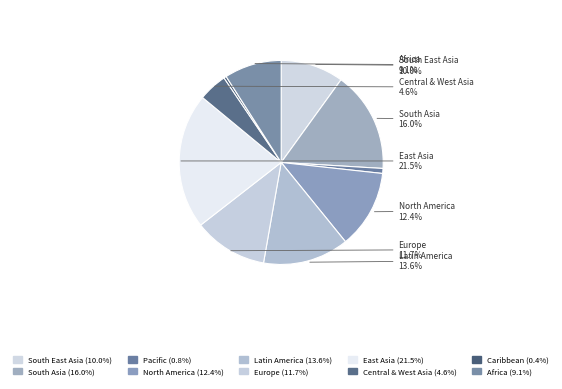

Is the sum of Latin America and North America greater than half?

No